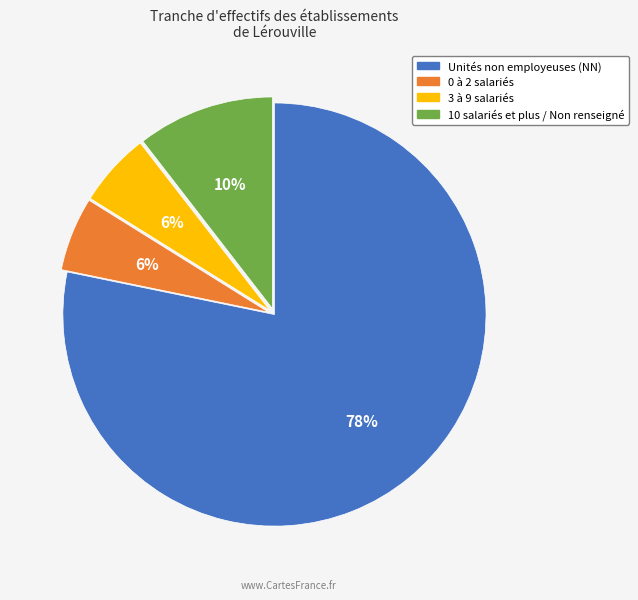

Is there any slice that represents more than half of the pie?

Yes